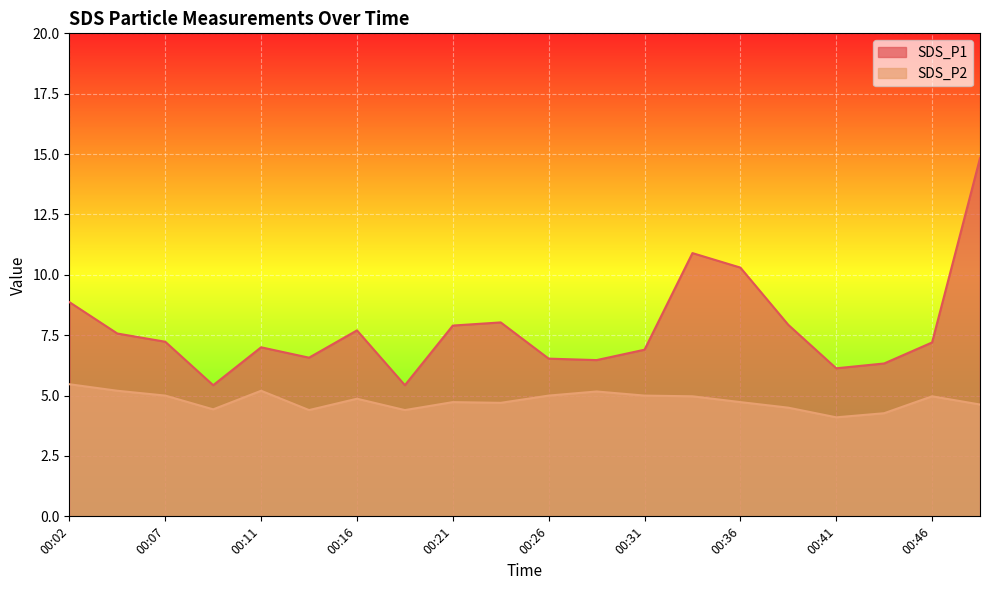

At how many categories does at least one series exceed 10?

3